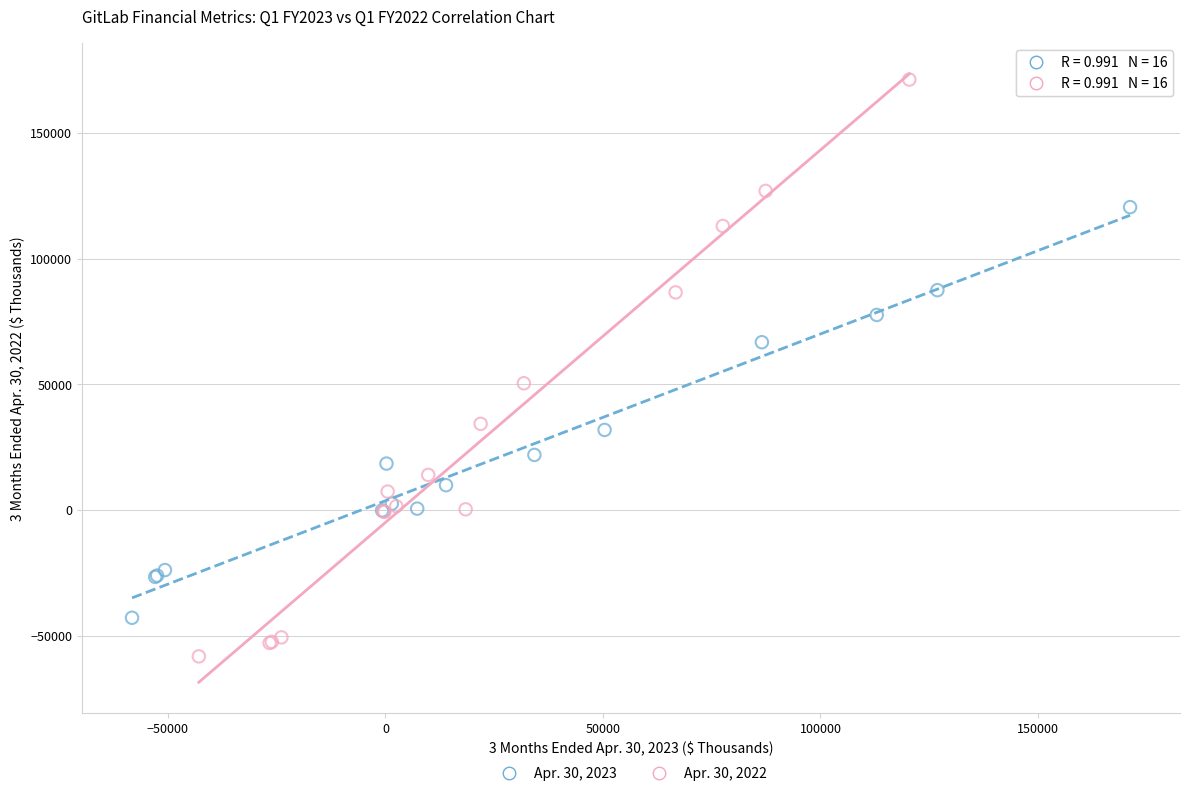

Which series reaches the maximum Y coordinate?

Apr. 30, 2022